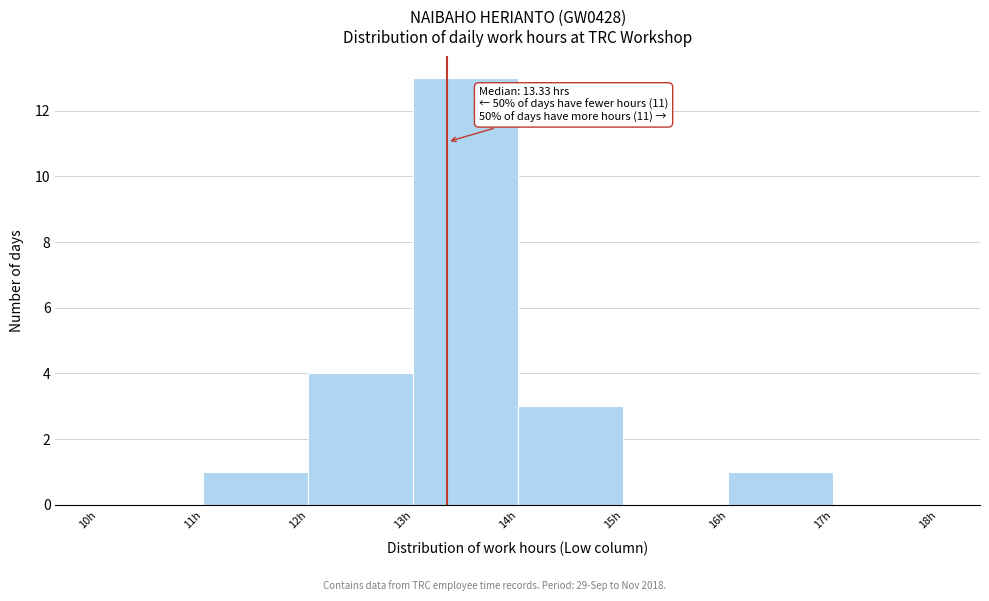

Over which range of the x-axis is the bar tallest?

13 to 14